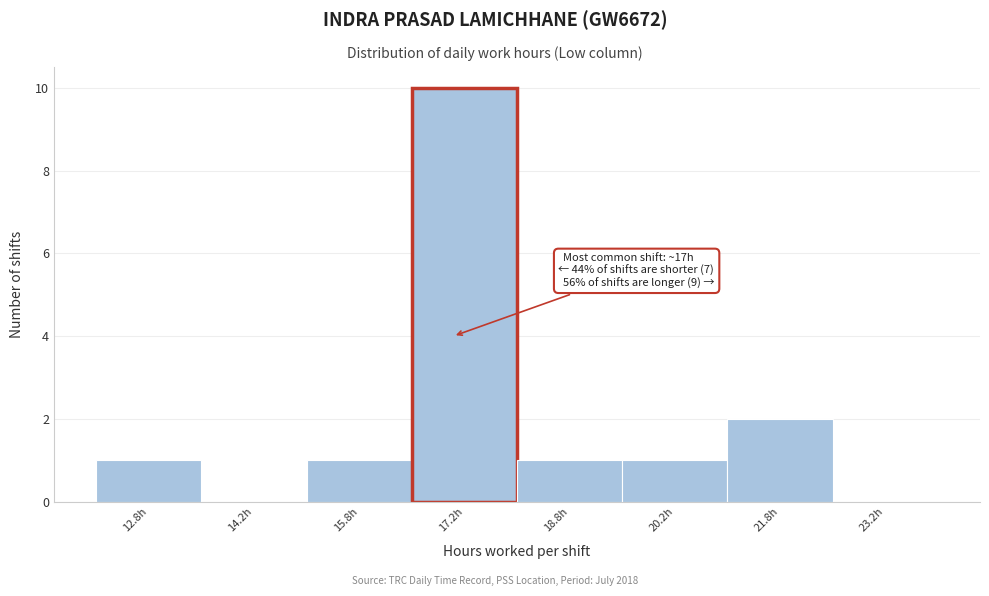

Over which range of the x-axis is the bar tallest?

16.5 to 18.0